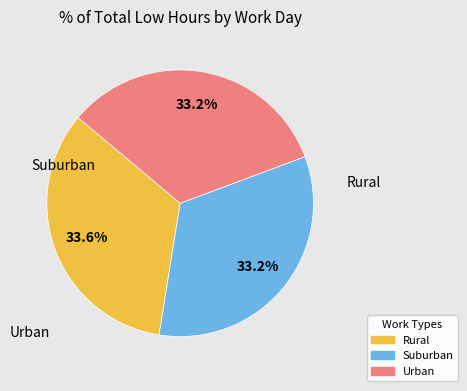

How many segments does this pie chart have?

3